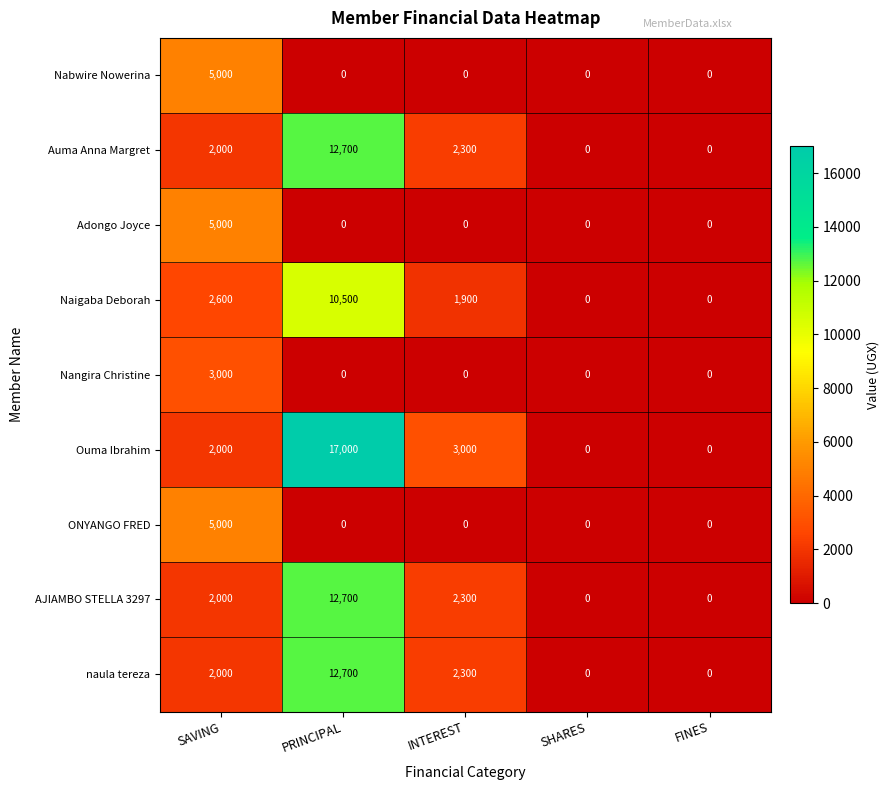

What is the difference between the maximum and minimum values in the naula tereza series?

12700